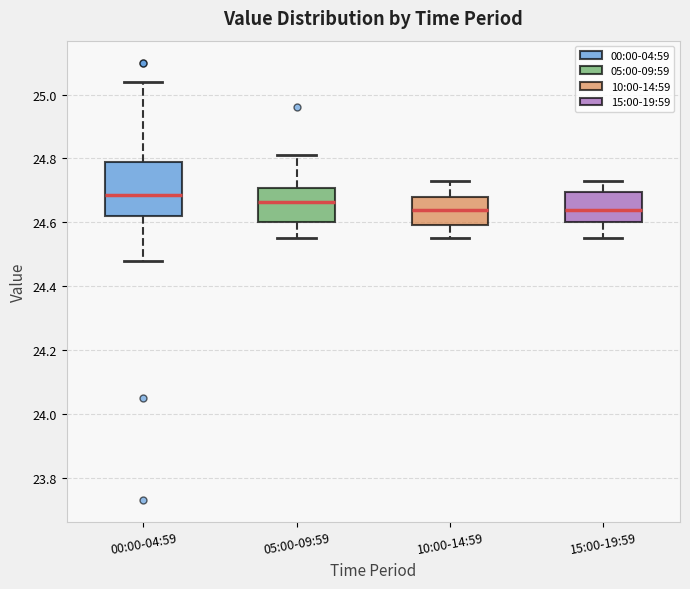

Reading left to right, transcribe this box plot: for each box, give where its median line is, the range the box spans, and where its two whiskers end, as read against the y-axis. The values are not printed on the chart, so give them approximately, as read against the axis.

00:00-04:59: median 24.68, box 24.62 to 24.80, whiskers 24.48 to 25.04
05:00-09:59: median 24.66, box 24.60 to 24.70, whiskers 24.56 to 24.82
10:00-14:59: median 24.64, box 24.60 to 24.68, whiskers 24.56 to 24.74
15:00-19:59: median 24.64, box 24.60 to 24.70, whiskers 24.56 to 24.74